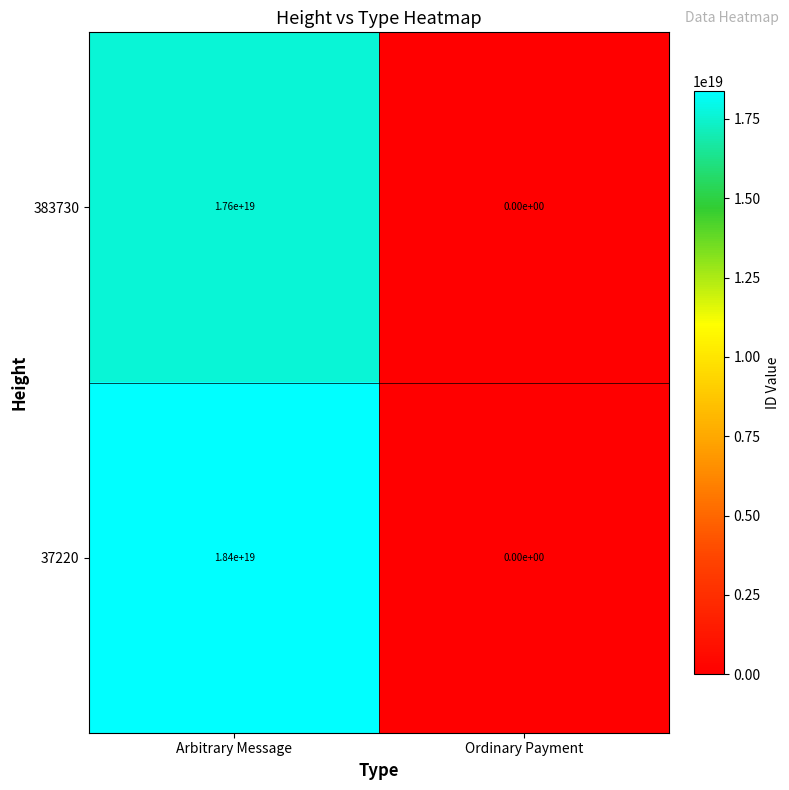

True or false: 37220 has a value of 31793485981762224128 at Arbitrary Message.

False